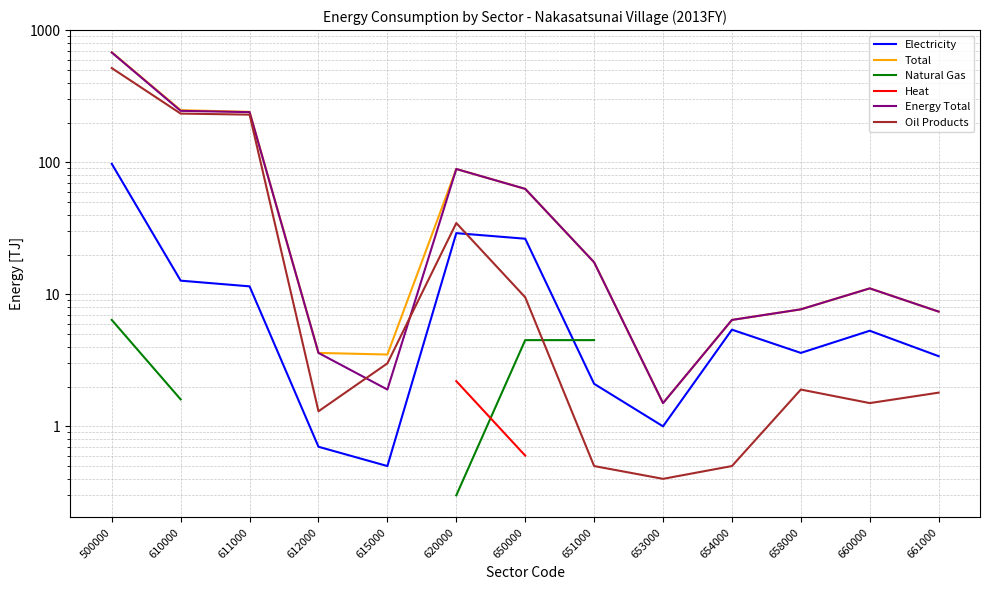

What is the smallest value displayed?

0.3